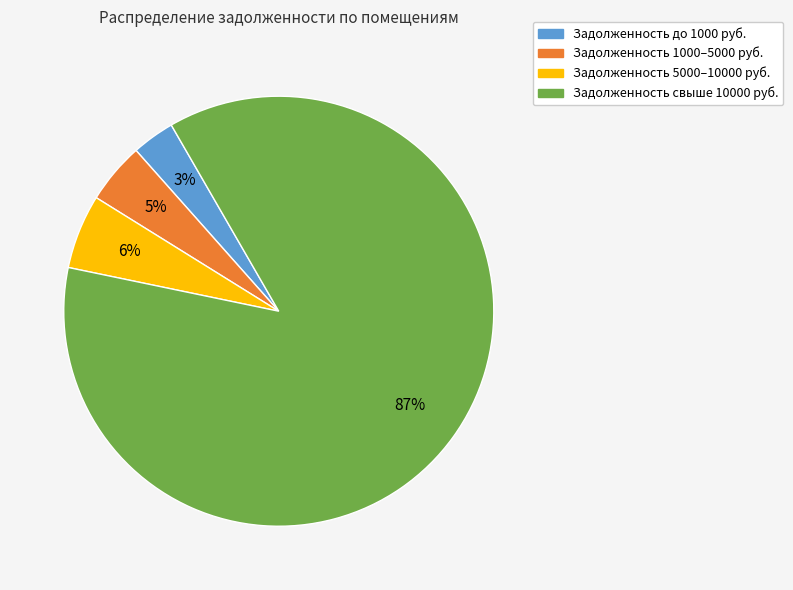

Is there any slice that represents more than half of the pie?

Yes